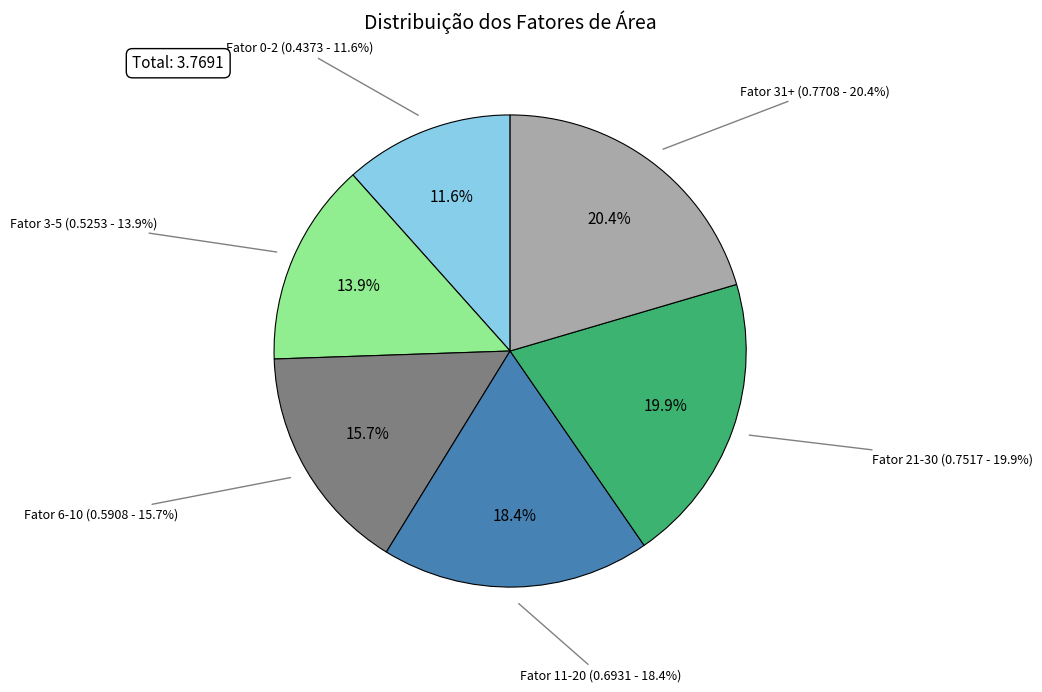

True or false: Fator de área 6-10 accounts for 16% of the total.

True